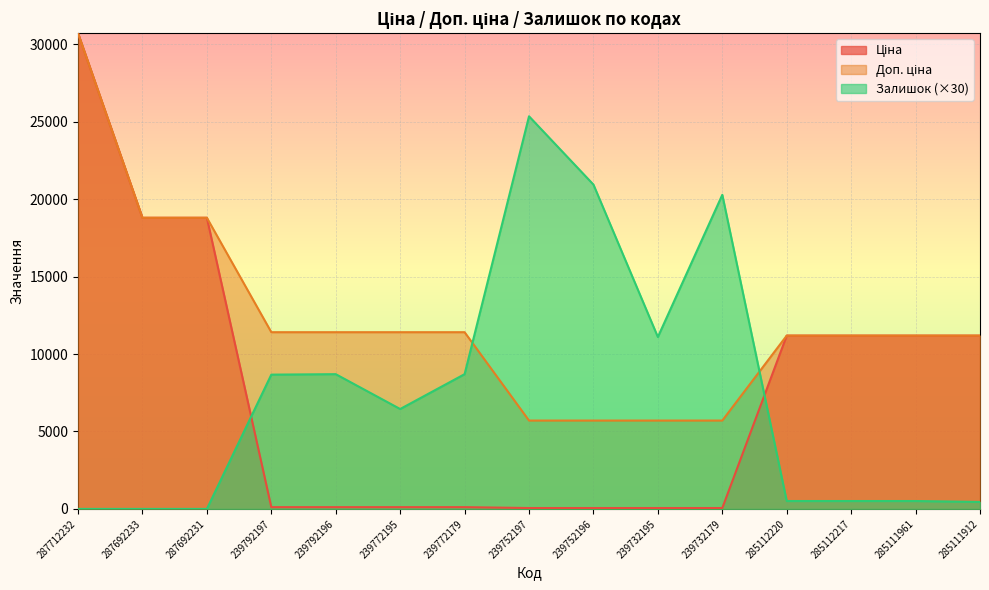

True or false: Доп. ціна has more than 2 interior local peaks.

False